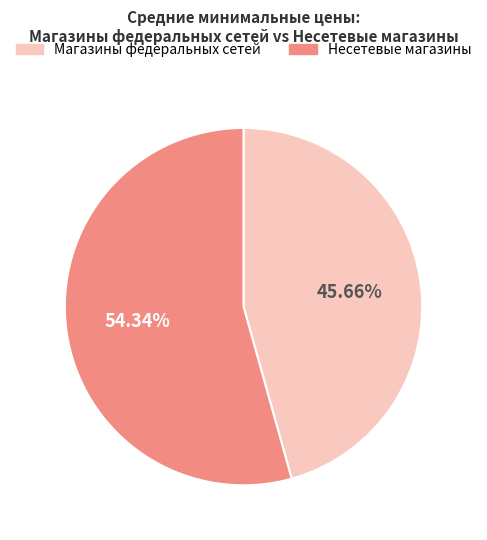

Do Магазины федеральных сетей and Несетевые магазины together represent more than half of the pie?

Yes